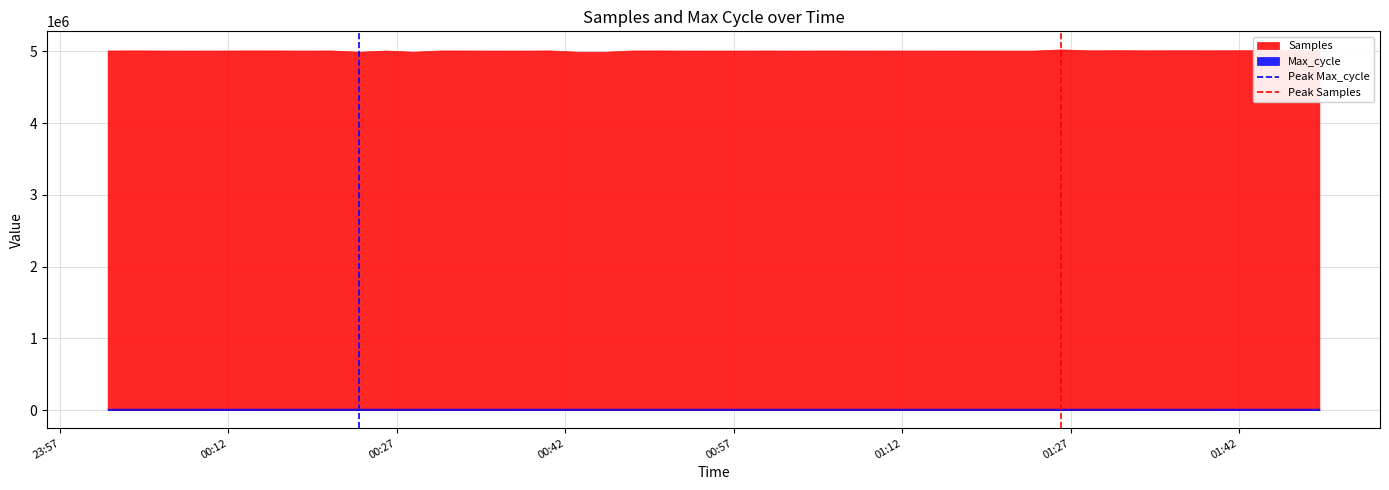

Which series has the largest total across all categories?

Samples